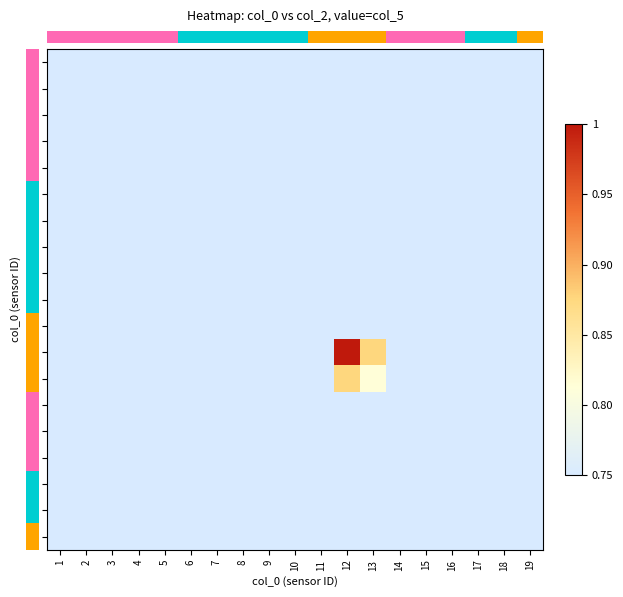

What is the maximum value shown in the chart?

1.0